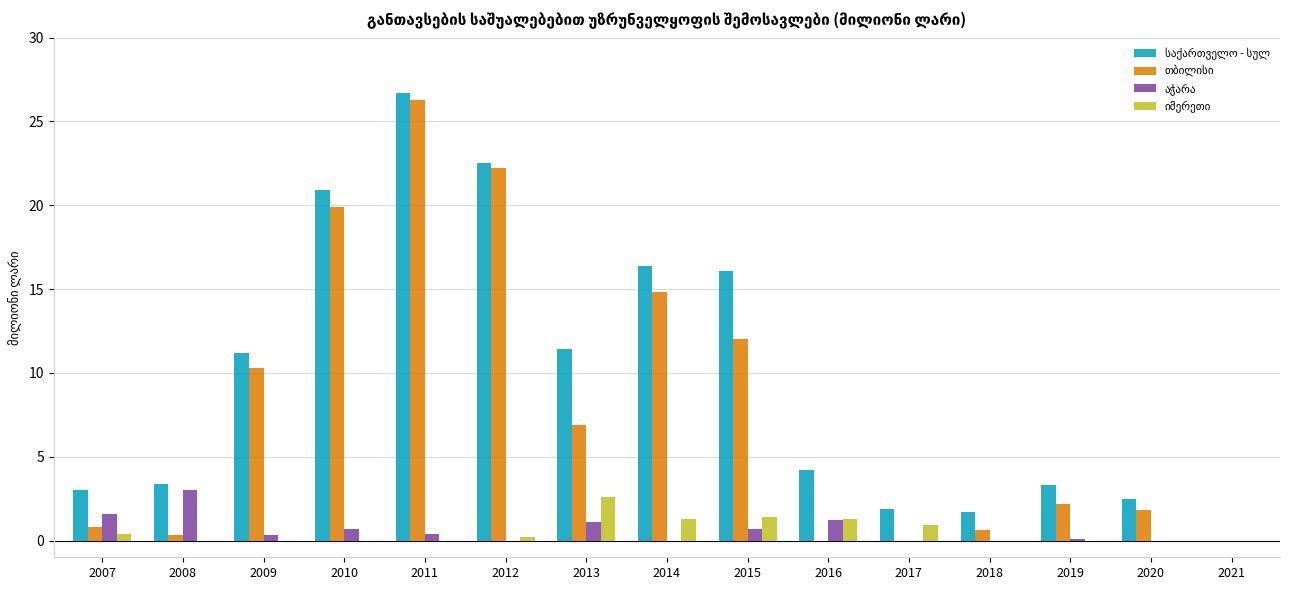

What is the greatest value displayed?

26.7